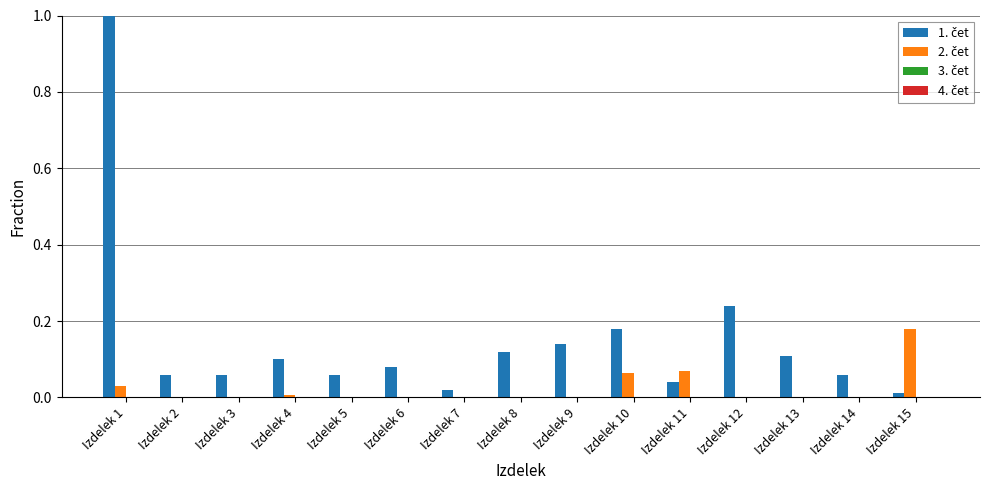

Which label corresponds to the largest value in the chart?

Izdelek 1